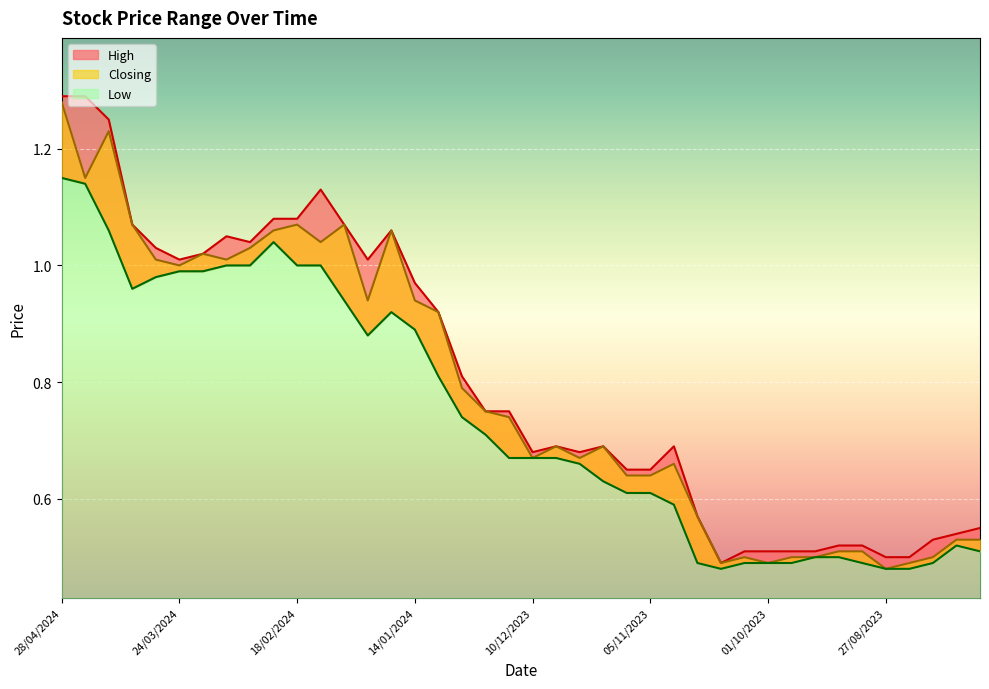

What position from the left is 31/12/2023?

18